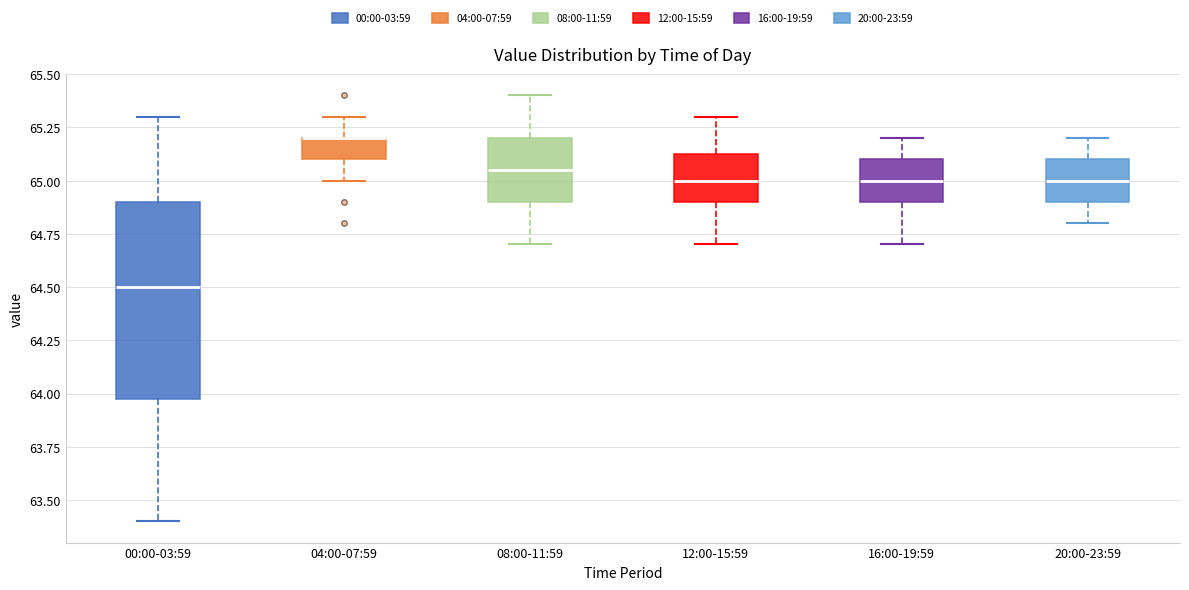

Reading left to right, transcribe this box plot: for each box, give where its median line is, the range the box spans, and where its two whiskers end, as read against the y-axis. The values are not printed on the chart, so give them approximately, as read against the axis.

00:00-03:59: median 64.50, box 64.00 to 64.90, whiskers 63.40 to 65.30
04:00-07:59: median 65.20 (drawn on the box's upper edge), box 65.10 to 65.20, whiskers 65.00 to 65.30
08:00-11:59: median 65.05, box 64.90 to 65.20, whiskers 64.70 to 65.40
12:00-15:59: median 65.00, box 64.90 to 65.15, whiskers 64.70 to 65.30
16:00-19:59: median 65.00, box 64.90 to 65.10, whiskers 64.70 to 65.20
20:00-23:59: median 65.00, box 64.90 to 65.10, whiskers 64.80 to 65.20